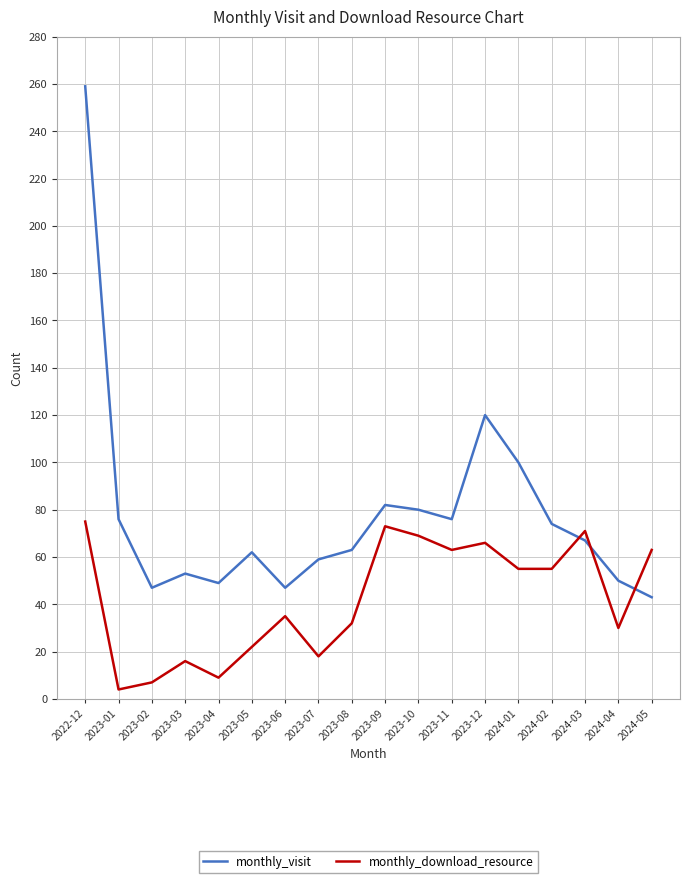

At which label does monthly_visit reach its peak?

2022-12